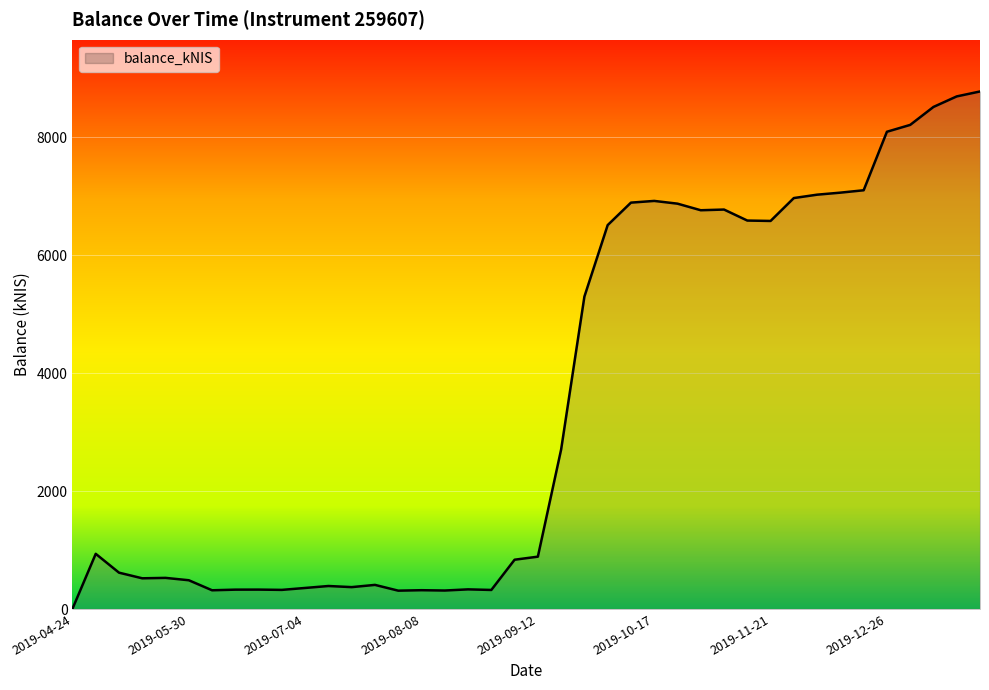

What is the difference between the maximum and minimum values?

8773.6